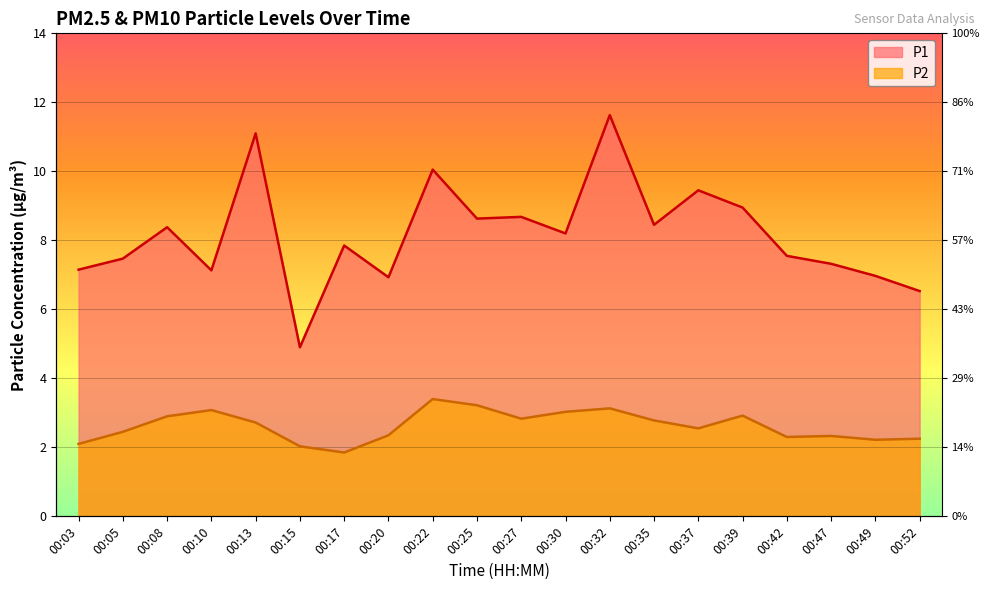

What is the sum of all P2 values?

52.4